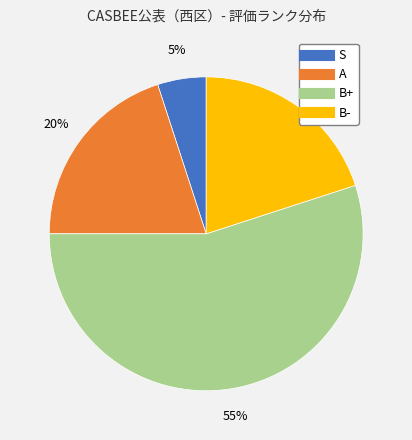

To the nearest percent, what is the difference between the largest and smallest slice percentages?

50%